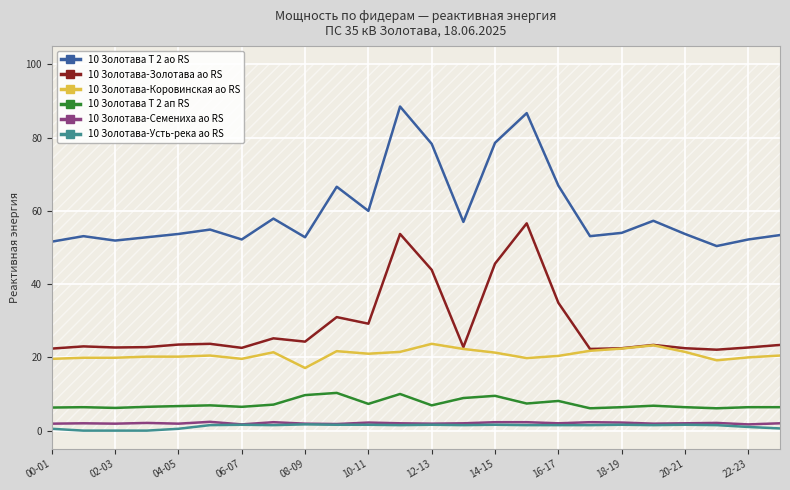

Which series has the largest range (max minus min)?

10 Золотава Т 2 ао RS